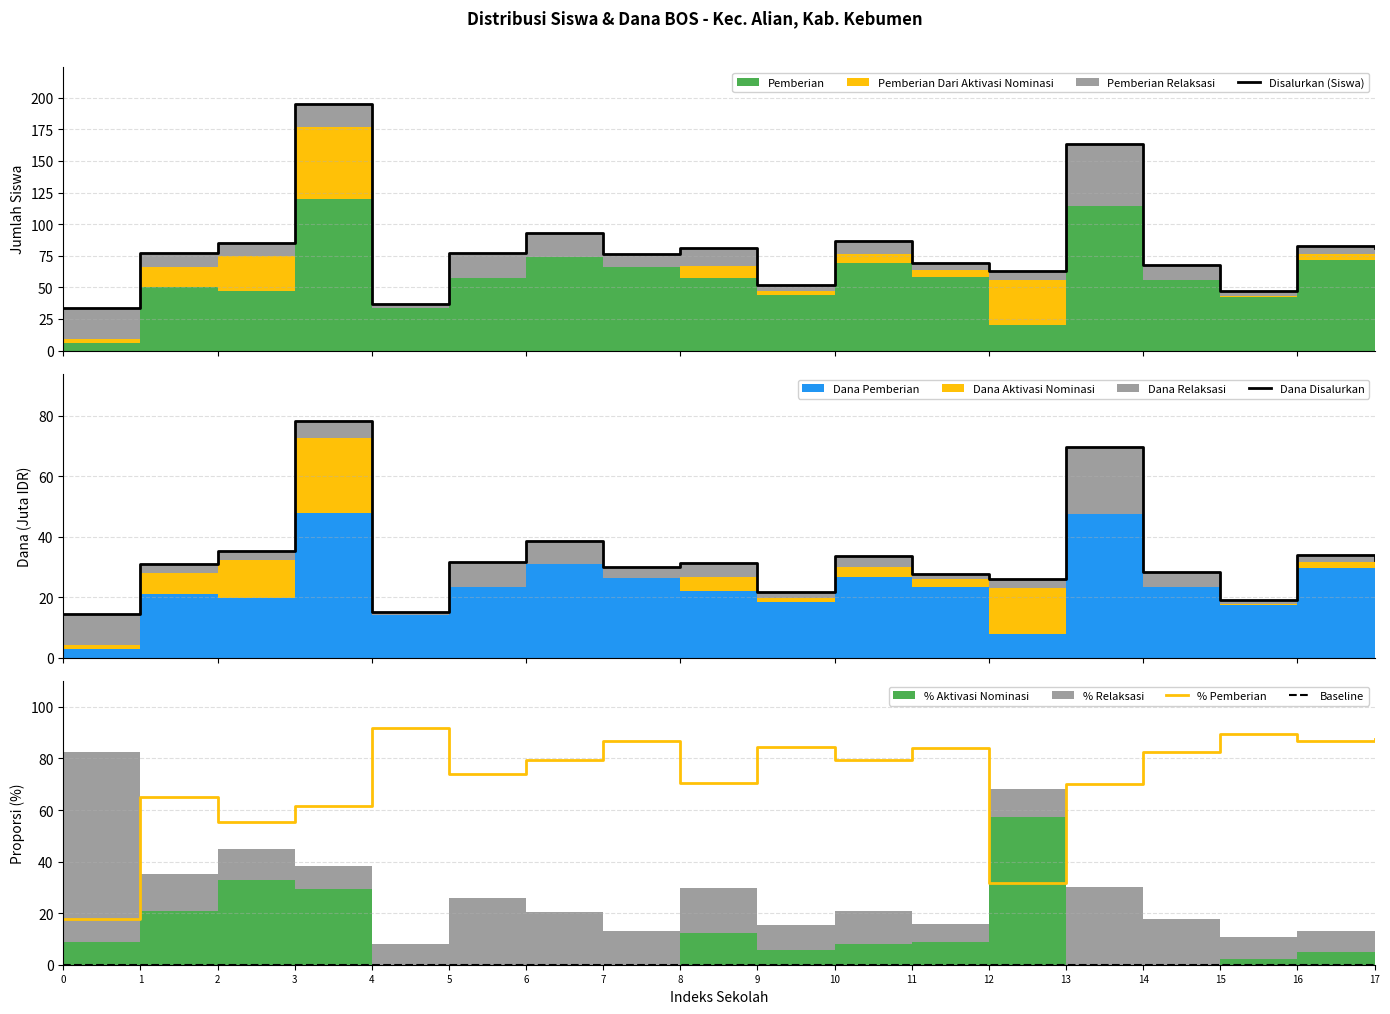

What is the difference between the maximum and minimum values in the Dana Disalurkan series?

63.7